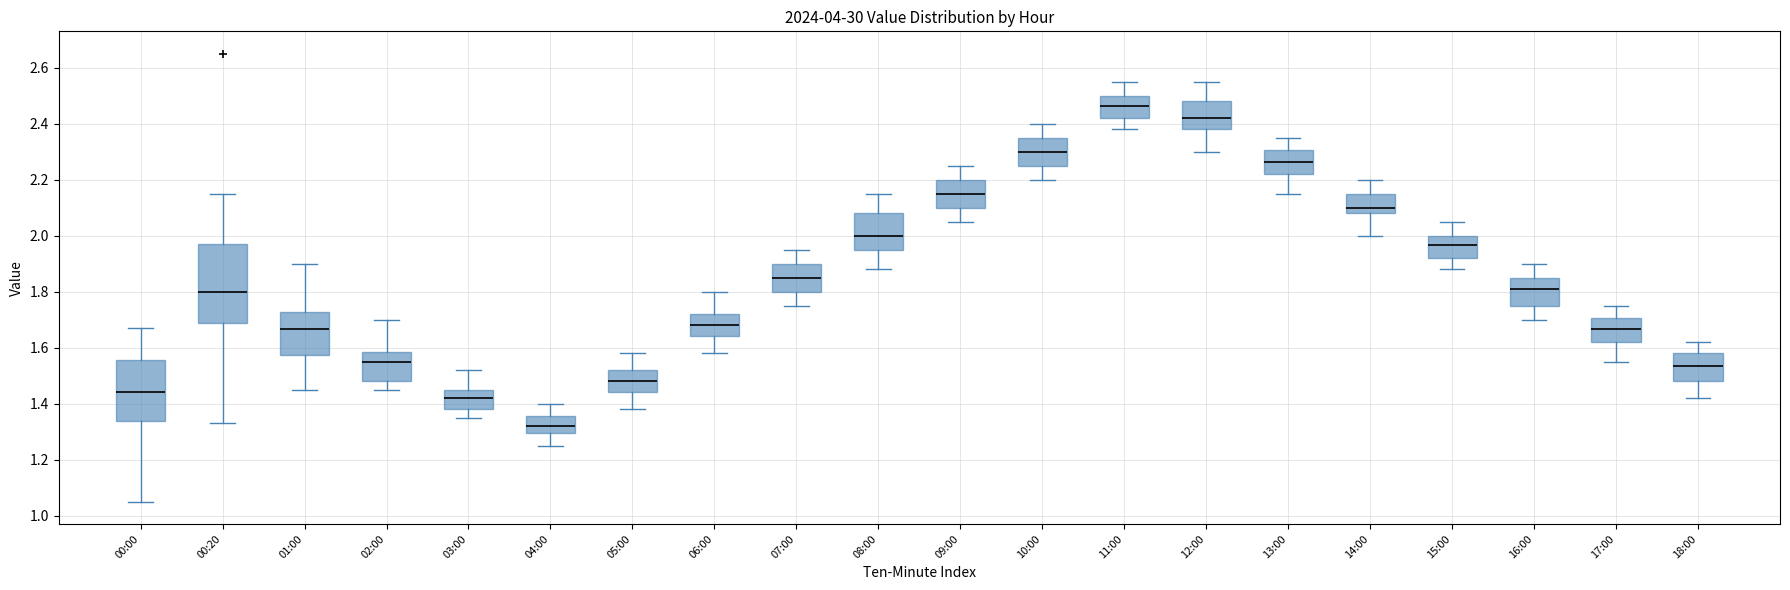

Where does the lower whisker of the box for 10:00 end on the y-axis? The values are not printed on the chart, so give them approximately, as read against the axis.

2.20